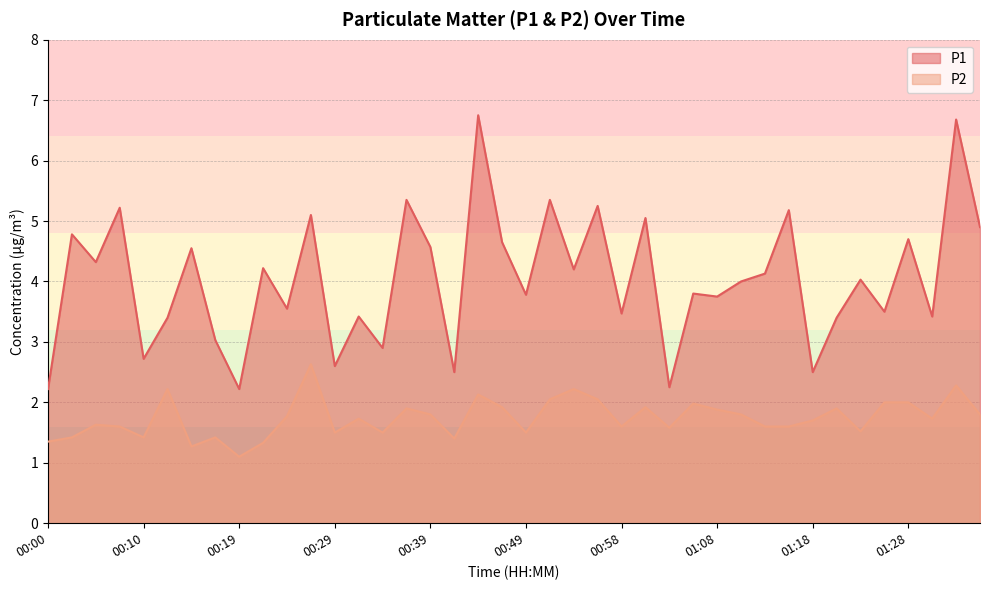

Does the chart have visible grid lines?

Yes